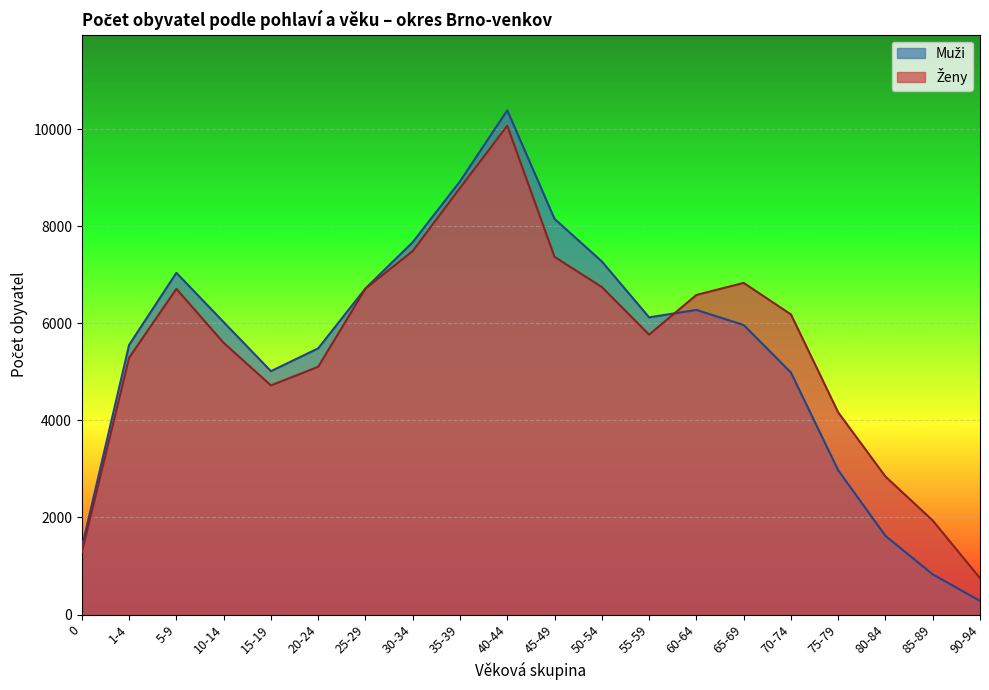

What is the difference between the maximum and minimum values in the Ženy series?

9323